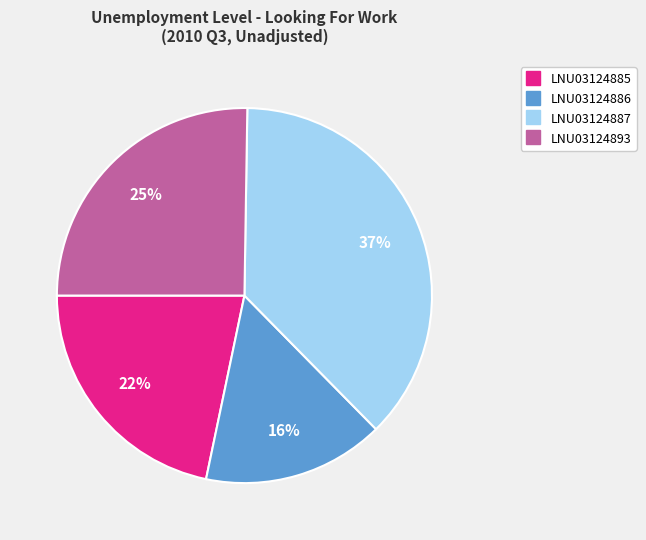

Is LNU03124887 the majority of the pie?

No